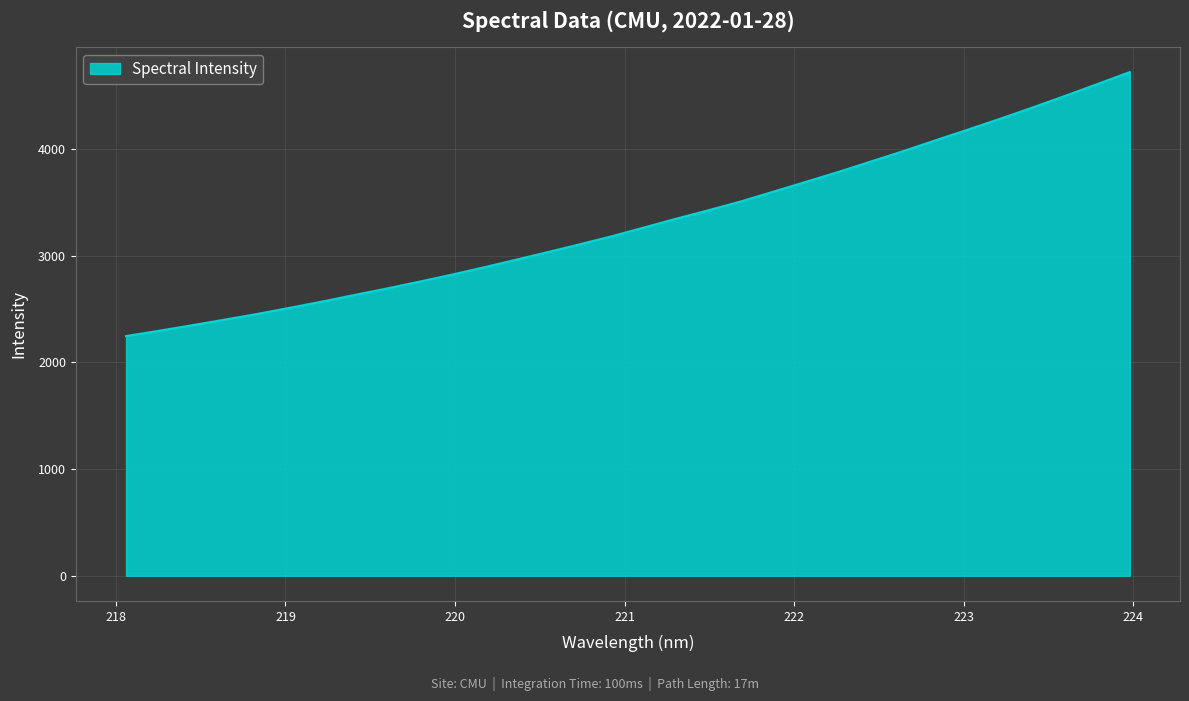

What is the difference between the maximum and minimum values?

2475.0